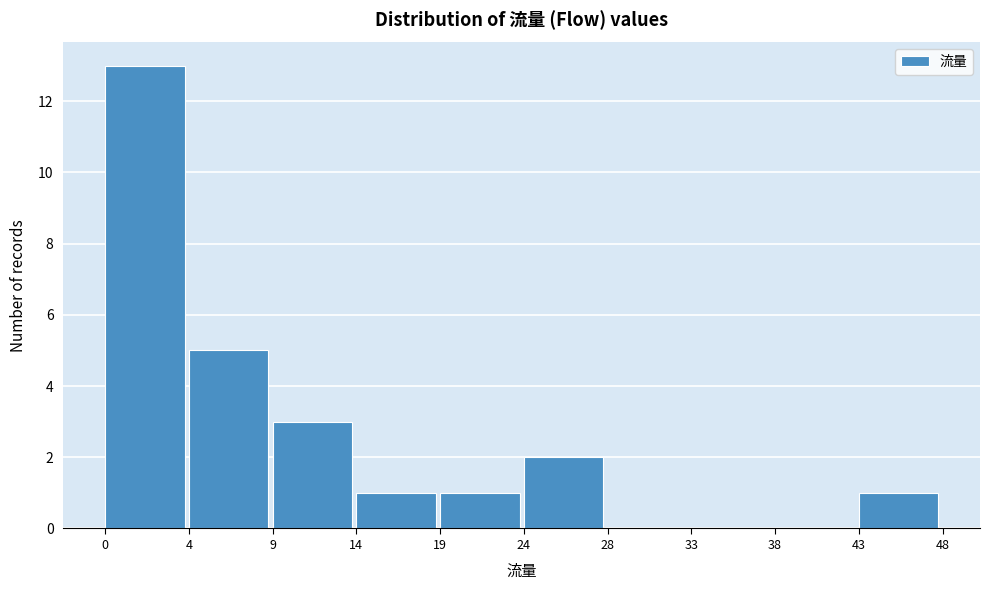

Reading left to right, what are all the values shown in this chart?

0=13	4=5	9=3	14=1	19=1	24=2	28=0	33=0	38=0	43=1